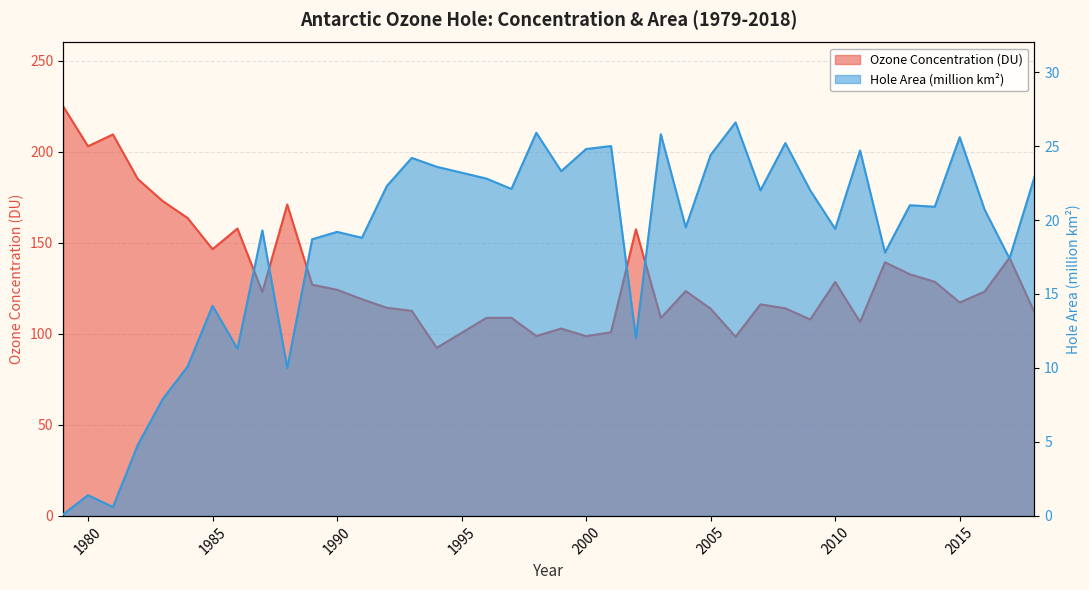

Reading left to right, what are all the values shown in this chart?

Ozone Concentration (DU): 225.0	203.0	209.5	185.0	172.9	163.6	146.5	157.8	123.0	171.0	127.0	124.2	119.0	114.3	112.6	92.3	100.5	108.8	108.8	98.8	102.9	98.7	100.9	157.4	108.7	123.5	113.8	98.4	116.2	114.0	107.9	128.5	106.5	139.3	132.7	128.6	117.2	123.2	141.8	111.8
Hole Area (million km2): 0.1	1.4	0.6	4.8	7.9	10.1	14.2	11.3	19.3	10.0	18.7	19.2	18.8	22.3	24.2	23.6	23.2	22.8	22.1	25.9	23.3	24.8	25.0	12.0	25.8	19.5	24.4	26.6	22.0	25.2	22.0	19.4	24.7	17.8	21.0	20.9	25.6	20.7	17.4	22.9